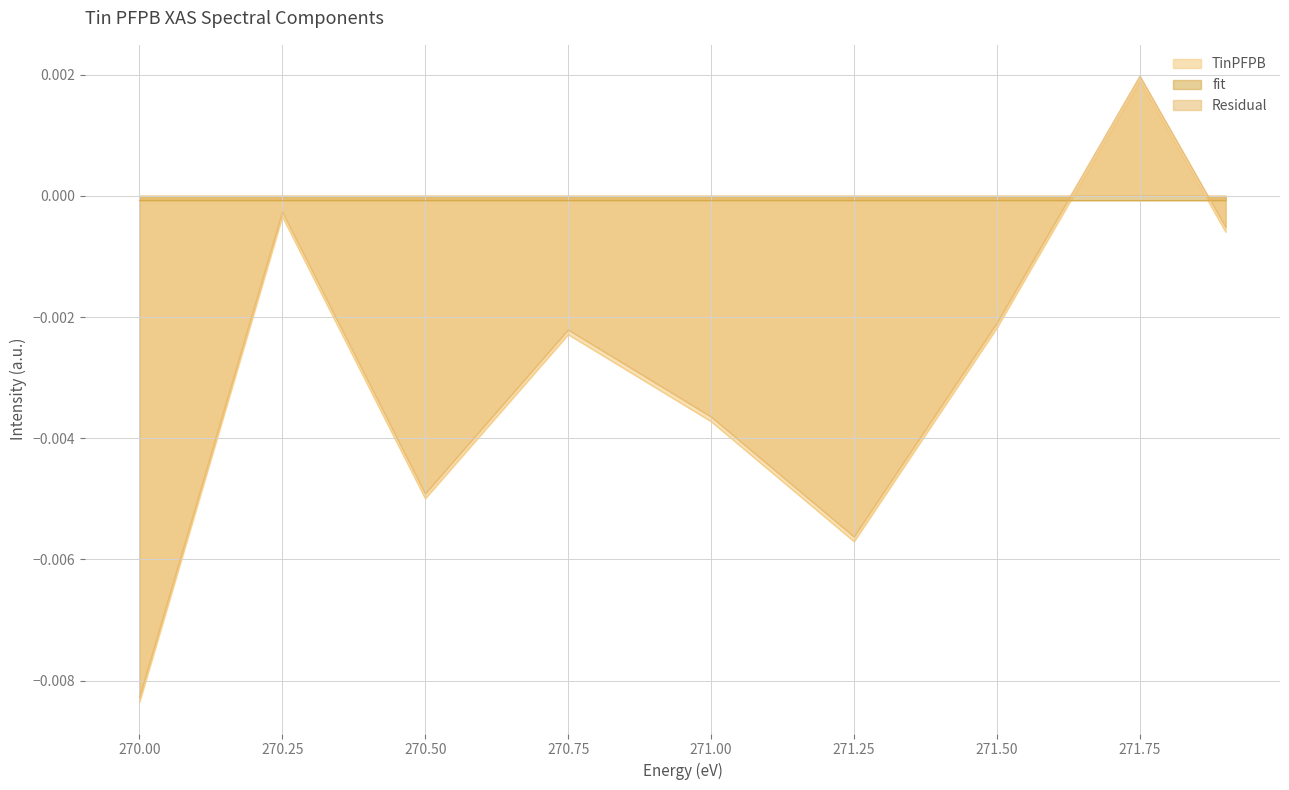

Which category has the lowest value across all series?

270.00